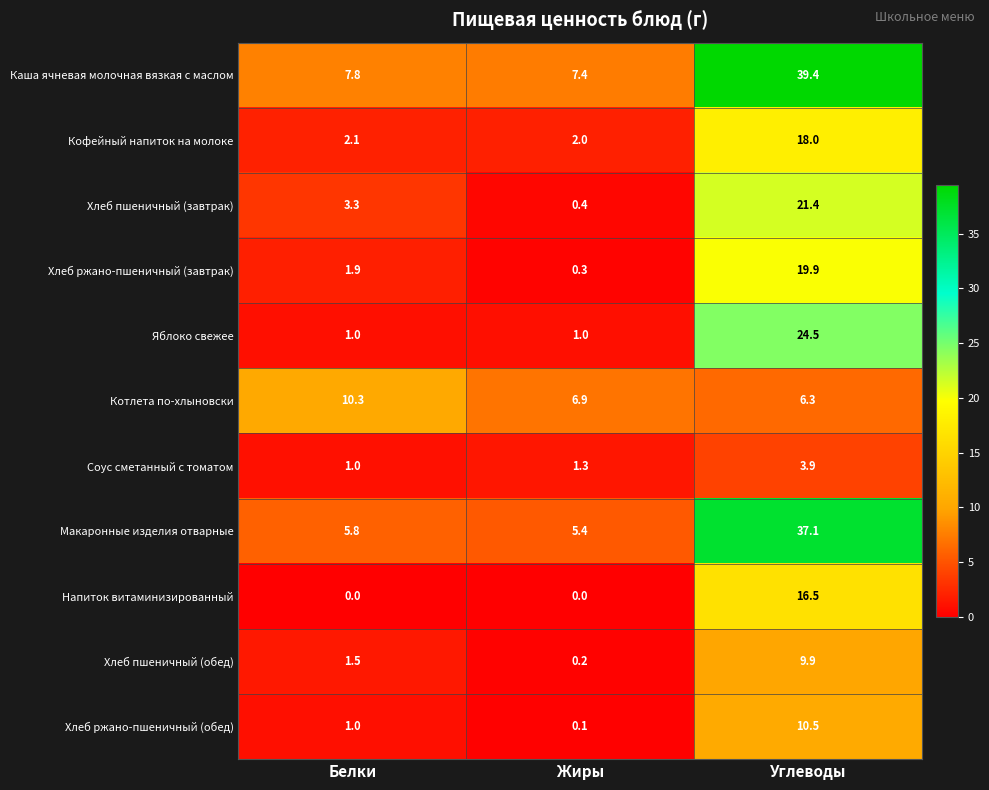

Which series changed the most between Жиры and Углеводы?

Каша ячневая молочная вязкая с маслом